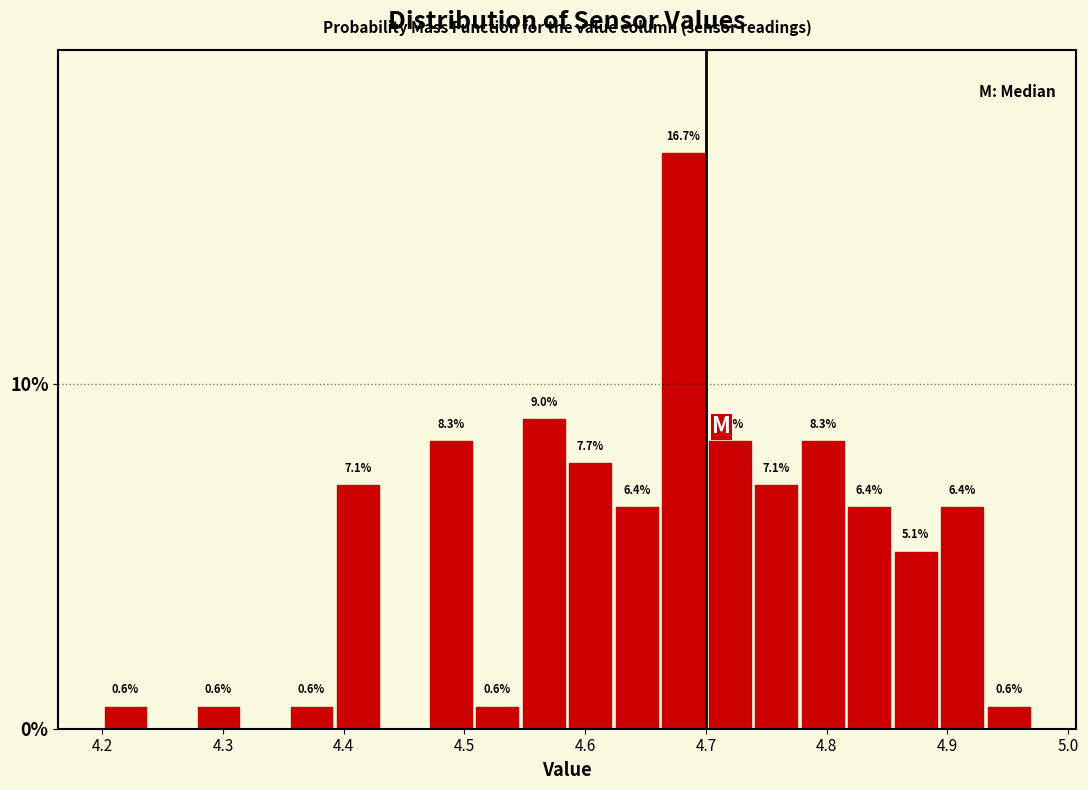

Around what value on the x-axis is the tallest bar? Give the approximate position of its centre, as read against the axis.

4.68